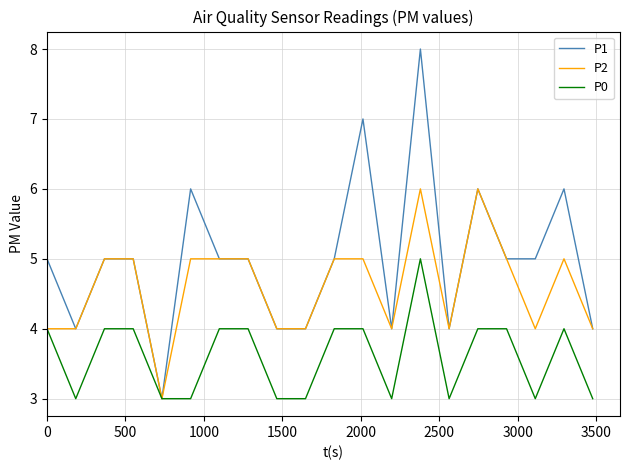

Rank the series by their maximum value, from highest to lowest.

P1, P2, P0